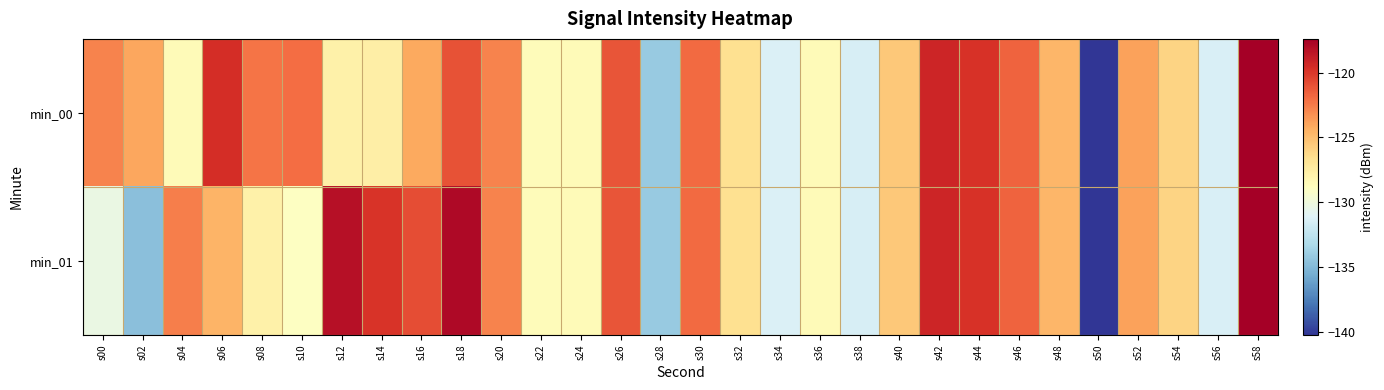

Which category has the highest value across all series?

s58